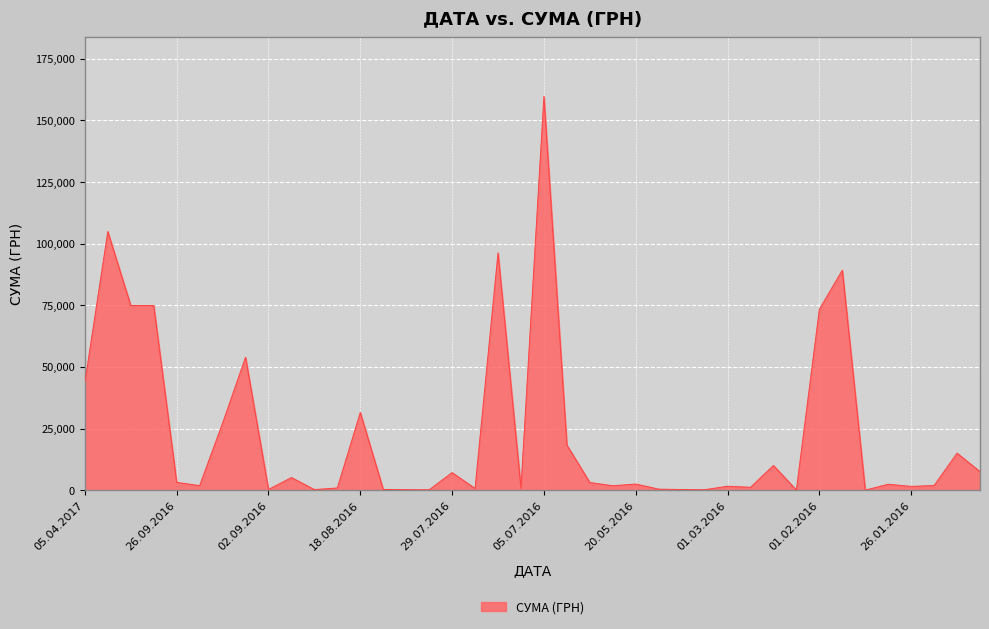

What is the maximum value shown in the chart?

159704.0